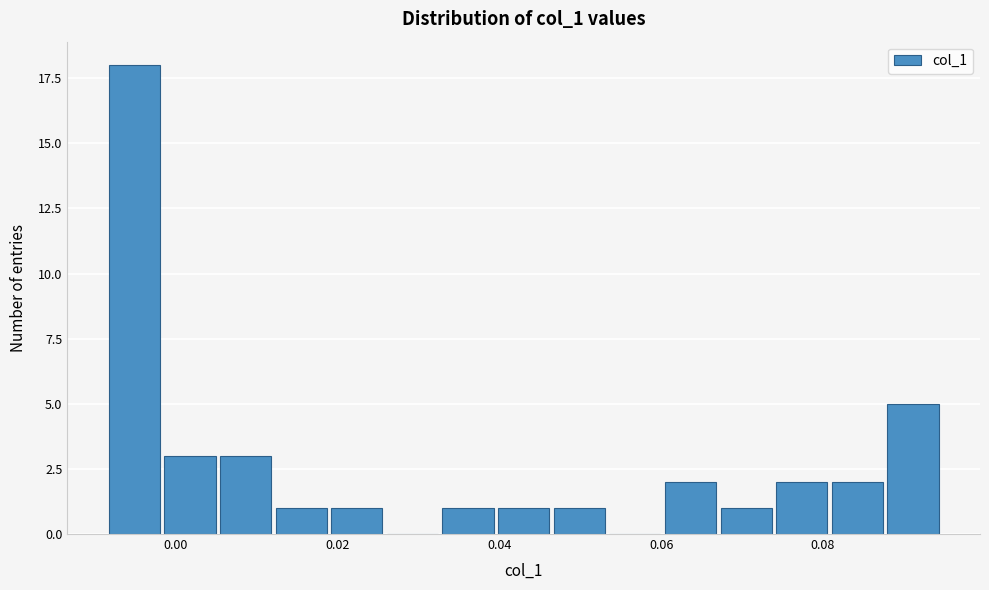

Read against the x-axis, roughly where is the centre of the tallest bar?

-0.006